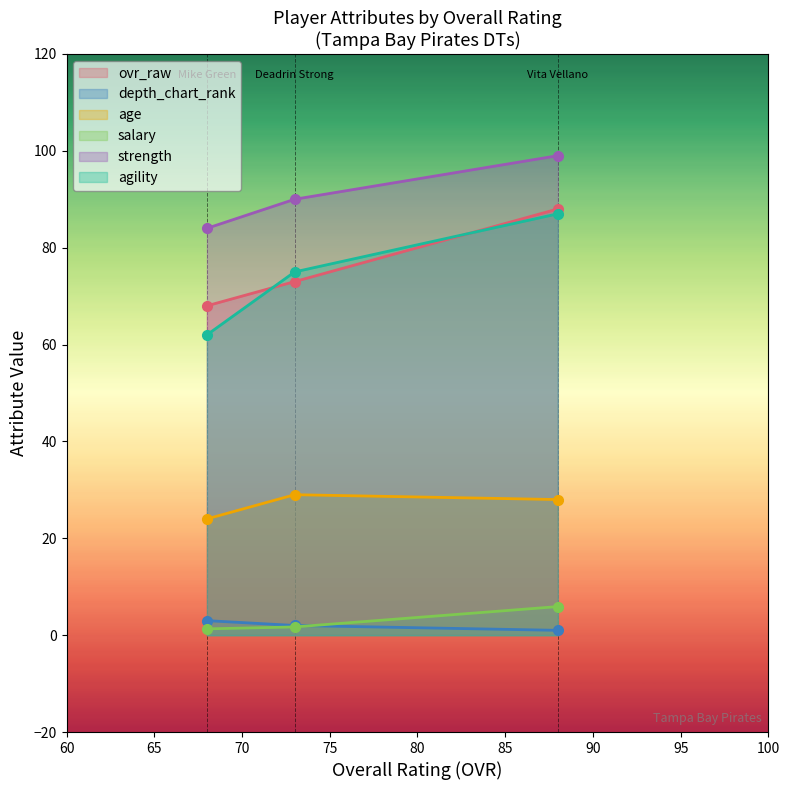

What is the difference between the highest and lowest values at Vita Vellano (OVR 88)?

98.0